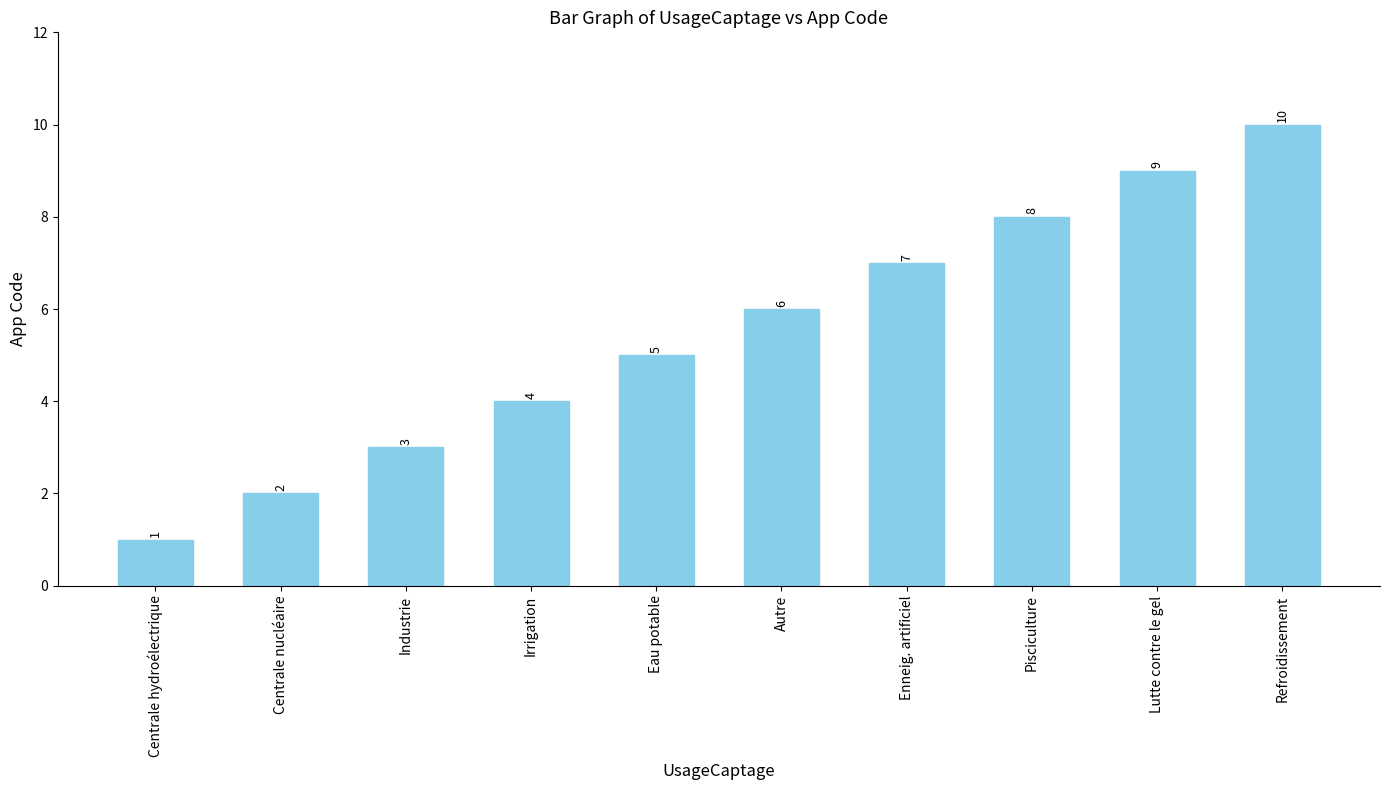

What is the average value?

6